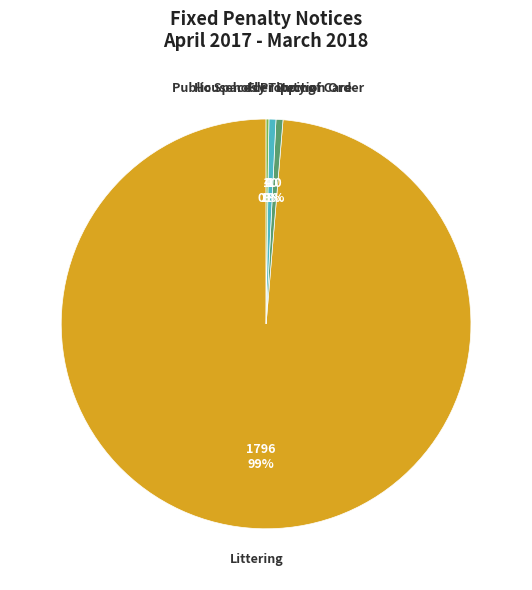

Which has a higher value, Householder Duty of Care or Littering?

Littering